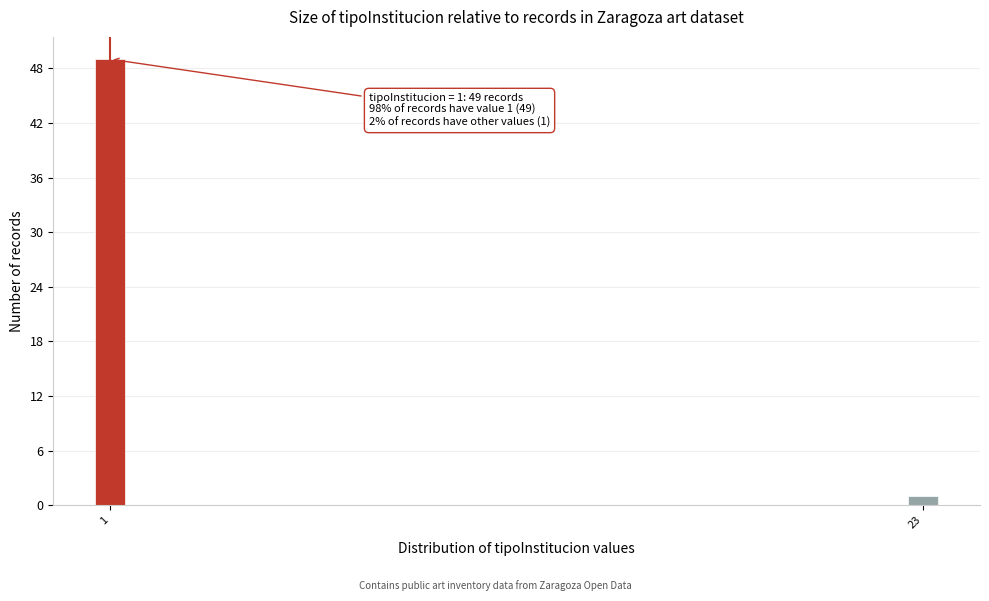

Reading left to right, list all the values displayed in this chart.

1=49	23=1